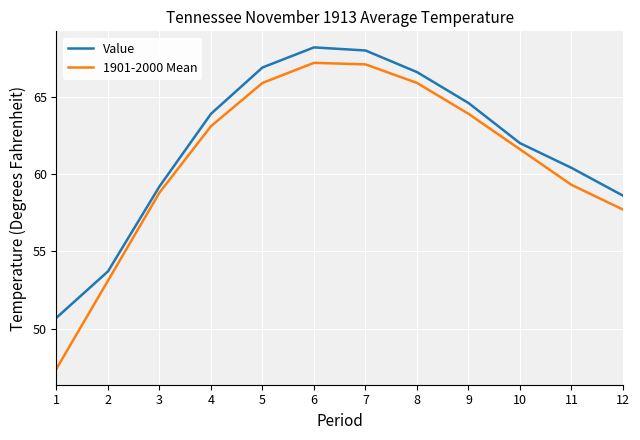

Reading left to right, transcribe all the data shown in this chart.

Value: 1=50.7	2=53.7	3=59.2	4=63.9	5=66.9	6=68.2	7=68.0	8=66.6	9=64.6	10=62.0	11=60.4	12=58.6
1901-2000 Mean: 1=47.4	2=53.1	3=58.8	4=63.1	5=65.9	6=67.2	7=67.1	8=65.9	9=63.9	10=61.6	11=59.3	12=57.7